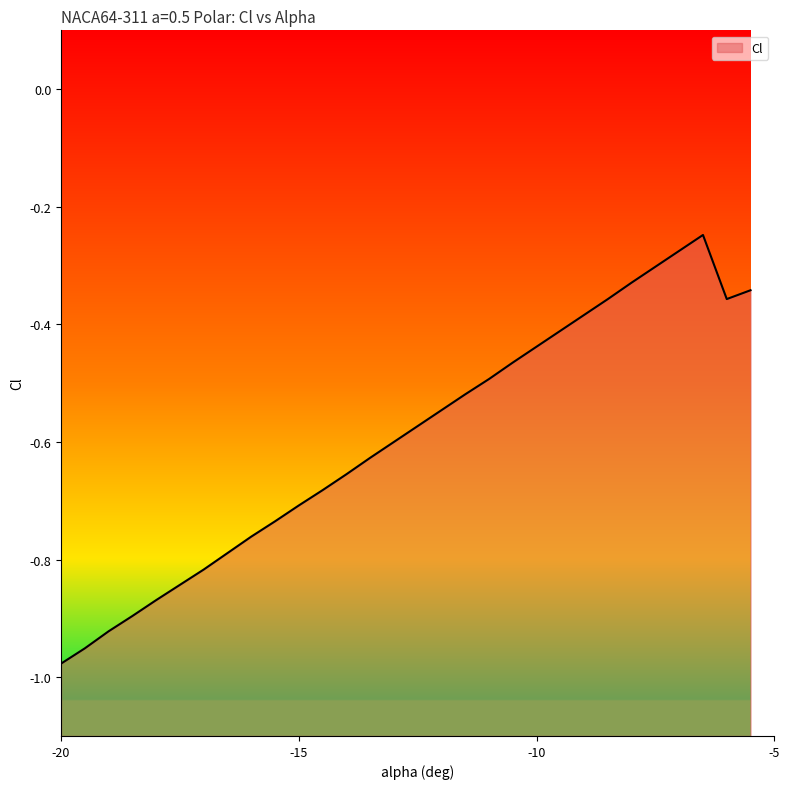

At which category does the data reach its first local valley?

-6